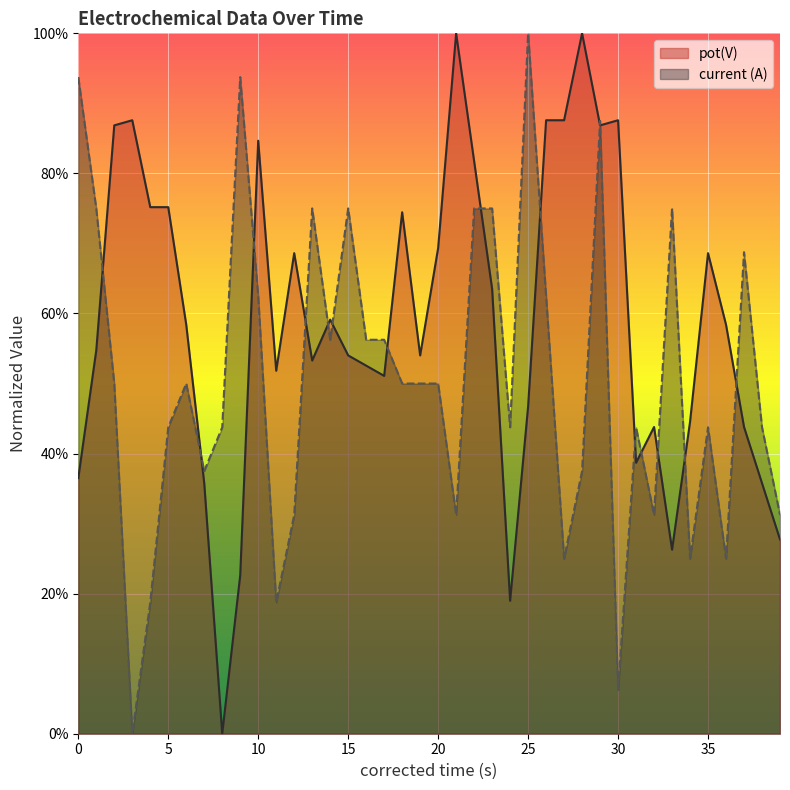

At how many categories does at least one series exceed 0?

40